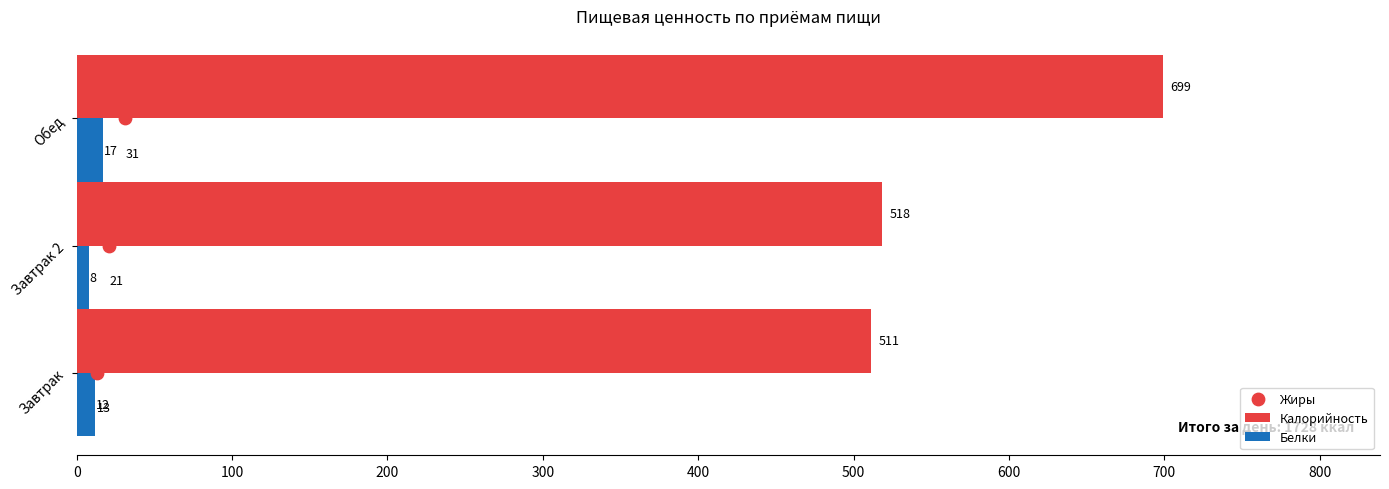

List the labels in order of Белки value, largest first.

Обед, Завтрак, Завтрак 2